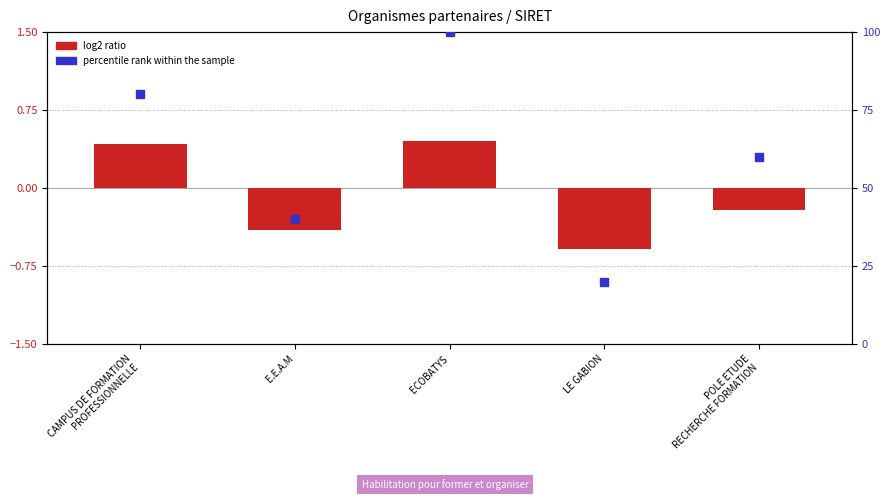

Which series reaches the maximum Y coordinate?

percentile rank within the sample